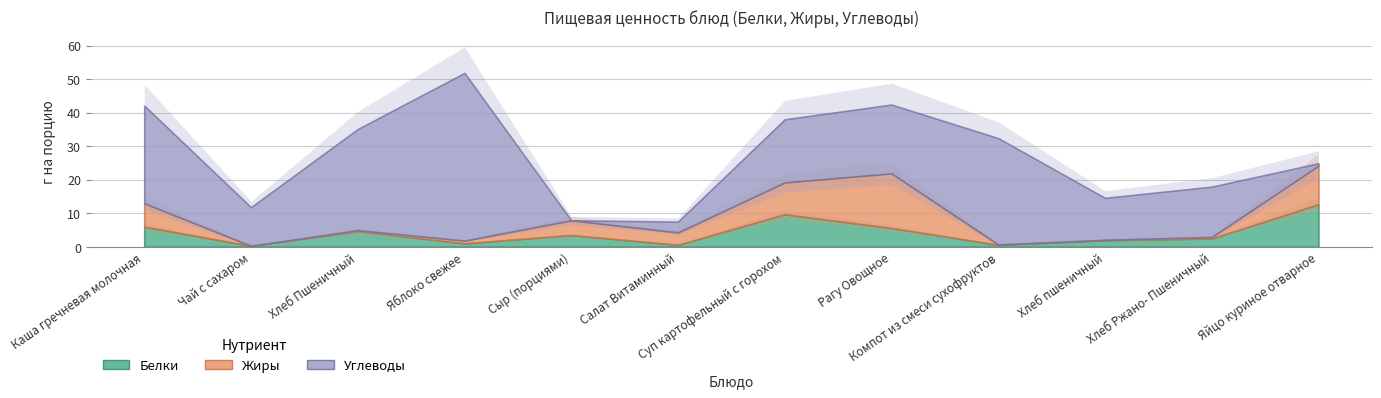

How many interior local valleys does the Жиры series have?

3